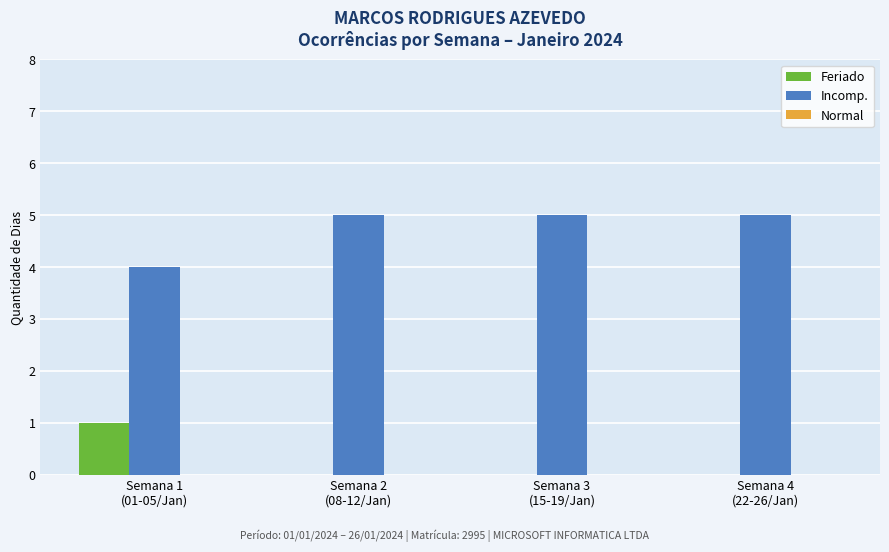

What is the greatest value displayed?

5